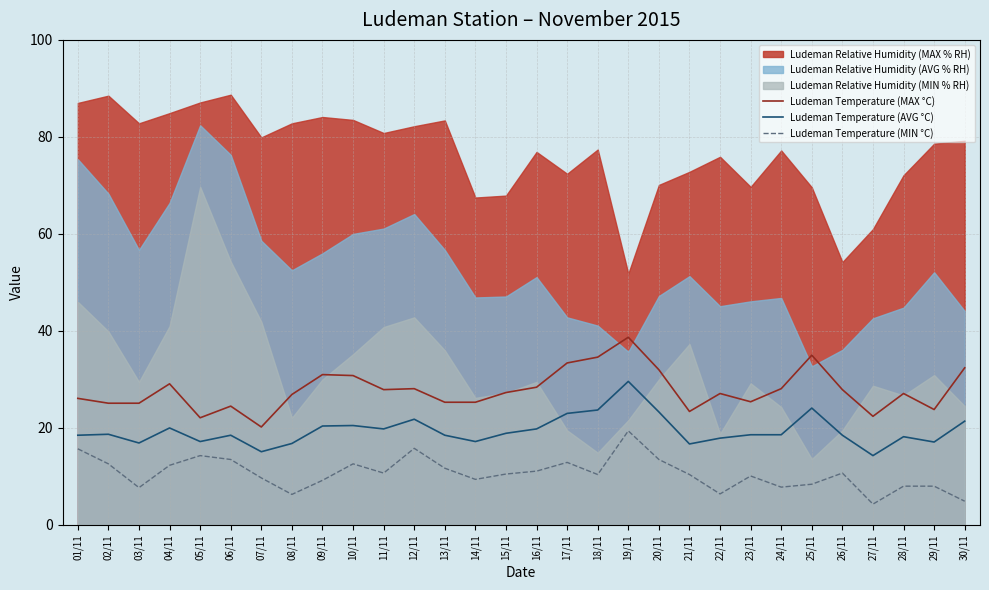

The Ludeman Temperature (AVG °C) series shows 33.6 at 20/11. True or false?

False